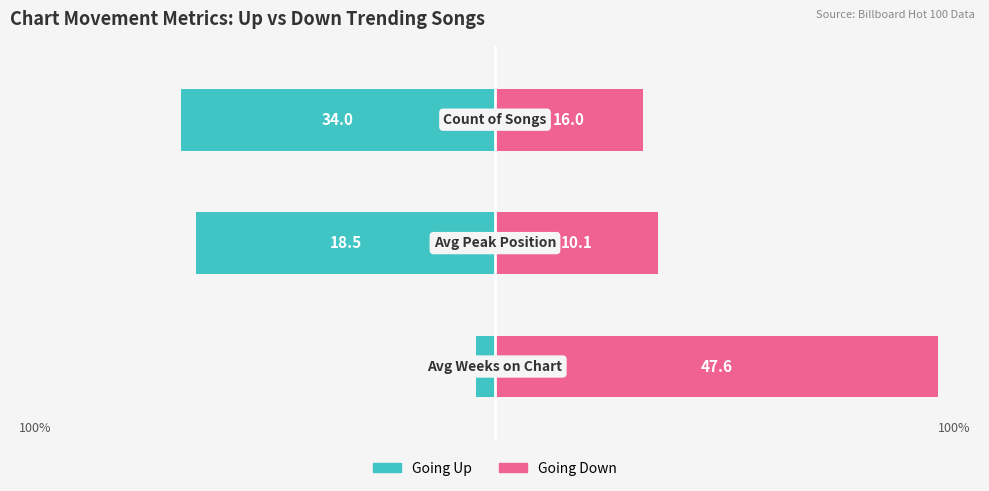

What is the total value across all series at 0?

91.9